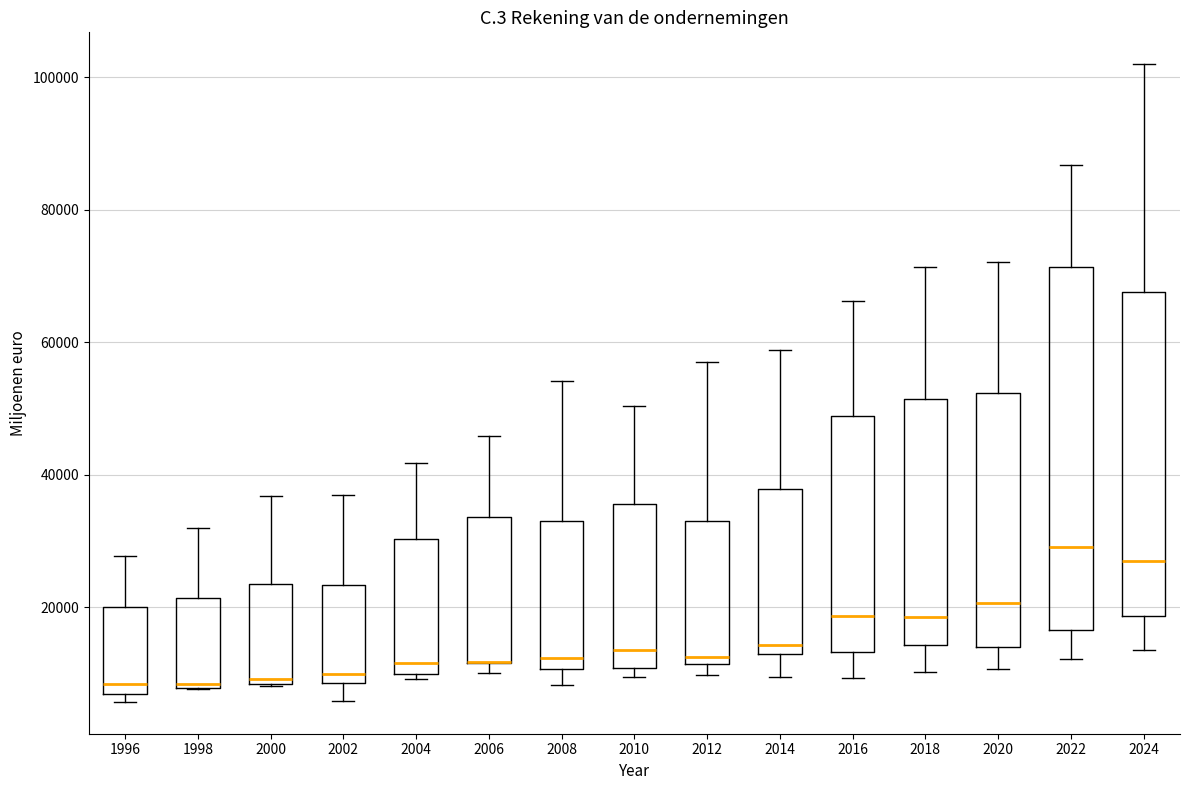

Where is the lower edge of the box at x = 2000 on the y-axis? The values are not printed on the chart, so give them approximately, as read against the axis.

8000